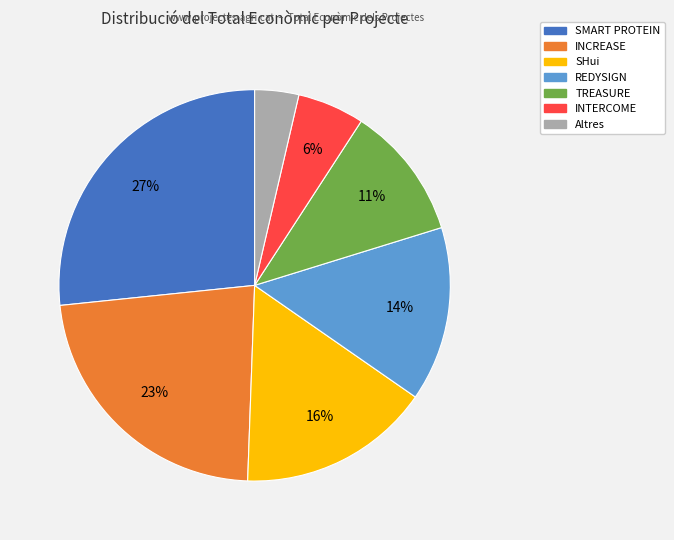

Does any single category account for the majority?

No